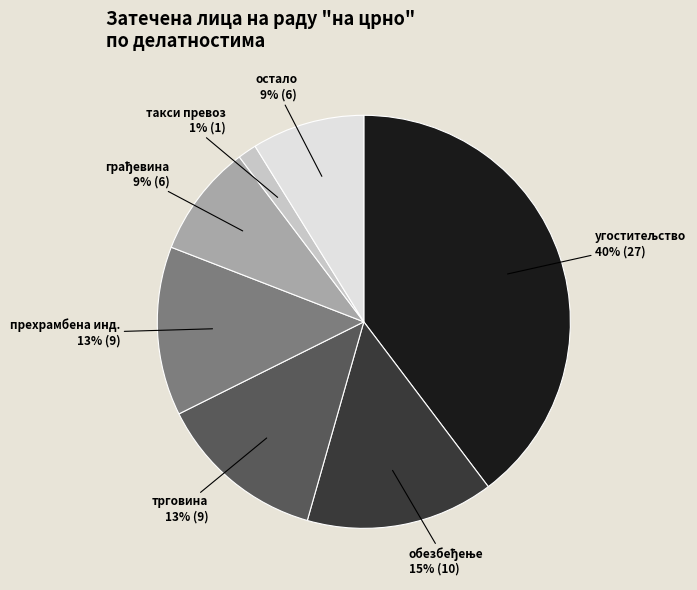

Does такси превоз account for over 50% of the chart?

No